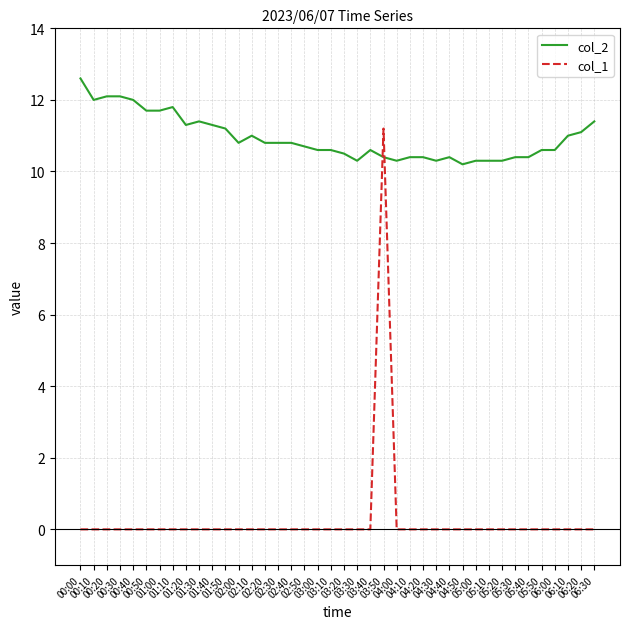

Where do col_2 and col_1 first cross each other?

03:40 and 03:50